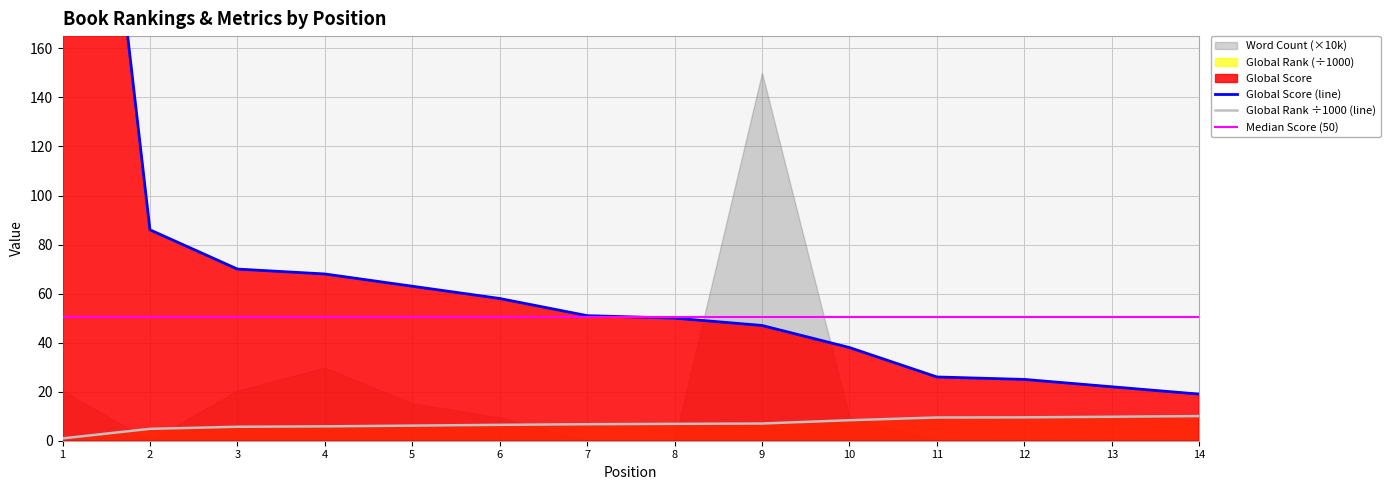

What is the difference between the highest and lowest values at 2?

81.2